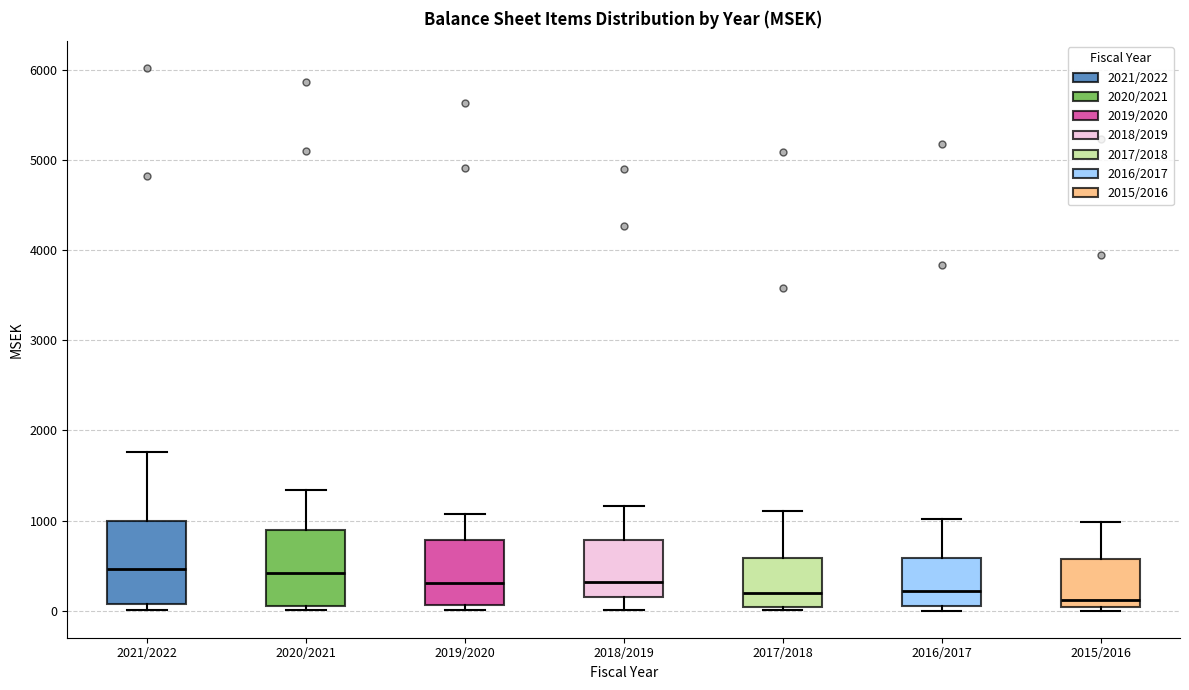

Reading left to right, read every box against the y-axis: the position of its median line, the range the box covers, and the ends of its whiskers. The values are not printed on the chart, so give them approximately, as read against the axis.

2021/2022: median 500, box 100 to 1000, whiskers 0 to 1800
2020/2021: median 400, box 0 to 900, whiskers 0 (just below the box's lower edge) to 1300
2019/2020: median 300, box 100 to 800, whiskers 0 to 1100
2018/2019: median 300, box 200 to 800, whiskers 0 to 1200
2017/2018: median 200, box 0 to 600, whiskers 0 (just below the box's lower edge) to 1100
2016/2017: median 200, box 0 to 600, whiskers 0 (just below the box's lower edge) to 1000
2015/2016: median 100, box 0 to 600, whiskers 0 (just below the box's lower edge) to 1000